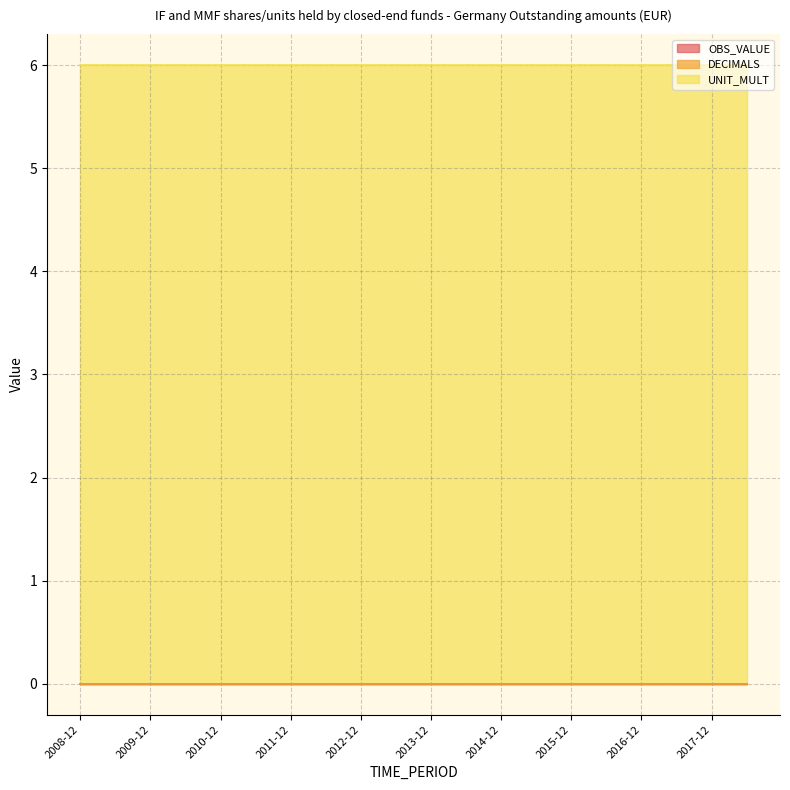

Reading left to right, extract all data points from this chart.

OBS_VALUE: 2008-12=0	2009-06=0	2009-12=0	2010-06=0	2010-12=0	2011-06=0	2011-12=0	2012-06=0	2012-12=0	2013-06=0	2013-12=0	2014-06=0	2014-12=0	2015-06=0	2015-12=0	2016-06=0	2016-12=0	2017-06=0	2017-12=0	2018-06=0
DECIMALS: 2008-12=0	2009-06=0	2009-12=0	2010-06=0	2010-12=0	2011-06=0	2011-12=0	2012-06=0	2012-12=0	2013-06=0	2013-12=0	2014-06=0	2014-12=0	2015-06=0	2015-12=0	2016-06=0	2016-12=0	2017-06=0	2017-12=0	2018-06=0
UNIT_MULT: 2008-12=6	2009-06=6	2009-12=6	2010-06=6	2010-12=6	2011-06=6	2011-12=6	2012-06=6	2012-12=6	2013-06=6	2013-12=6	2014-06=6	2014-12=6	2015-06=6	2015-12=6	2016-06=6	2016-12=6	2017-06=6	2017-12=6	2018-06=6